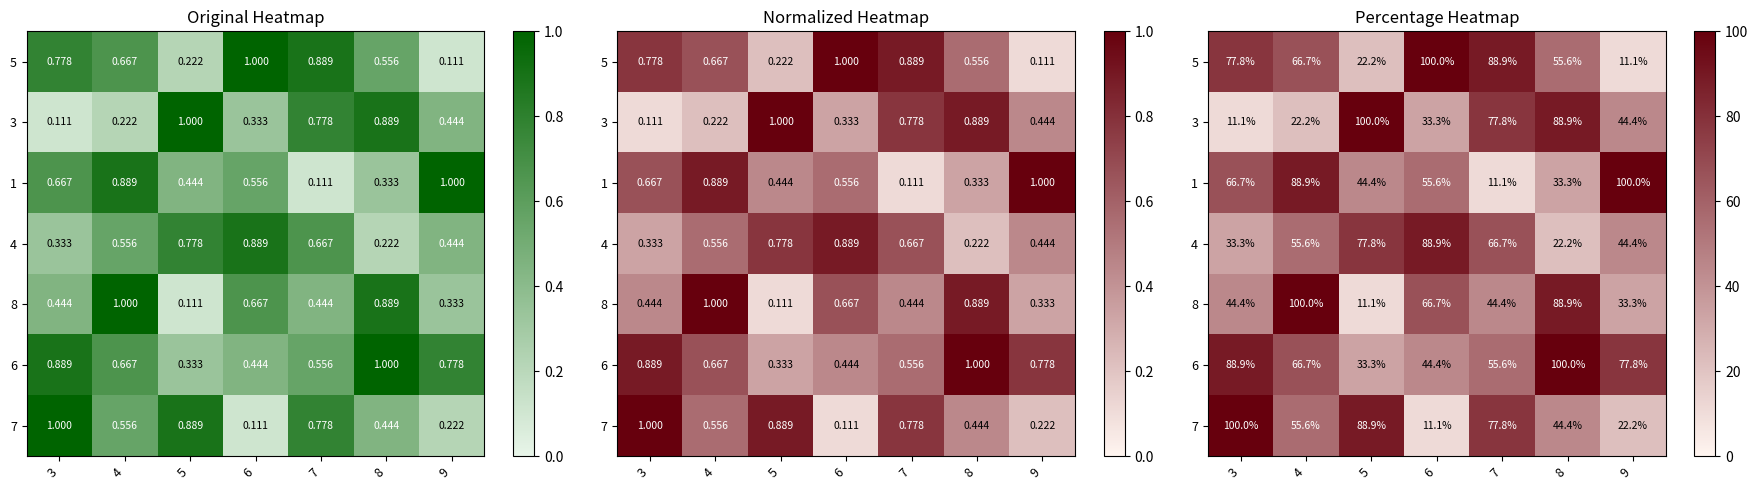

What is the spread (max minus min) of values at 9?

88.9